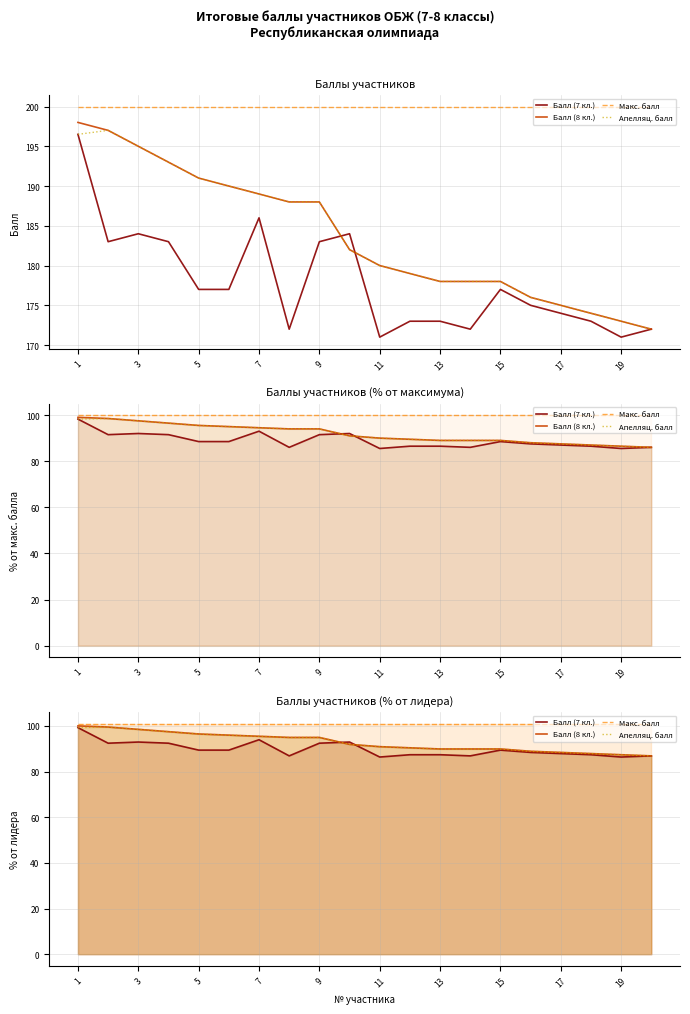

The Балл (7 кл.) series shows 87.4 at 17. True or false?

True